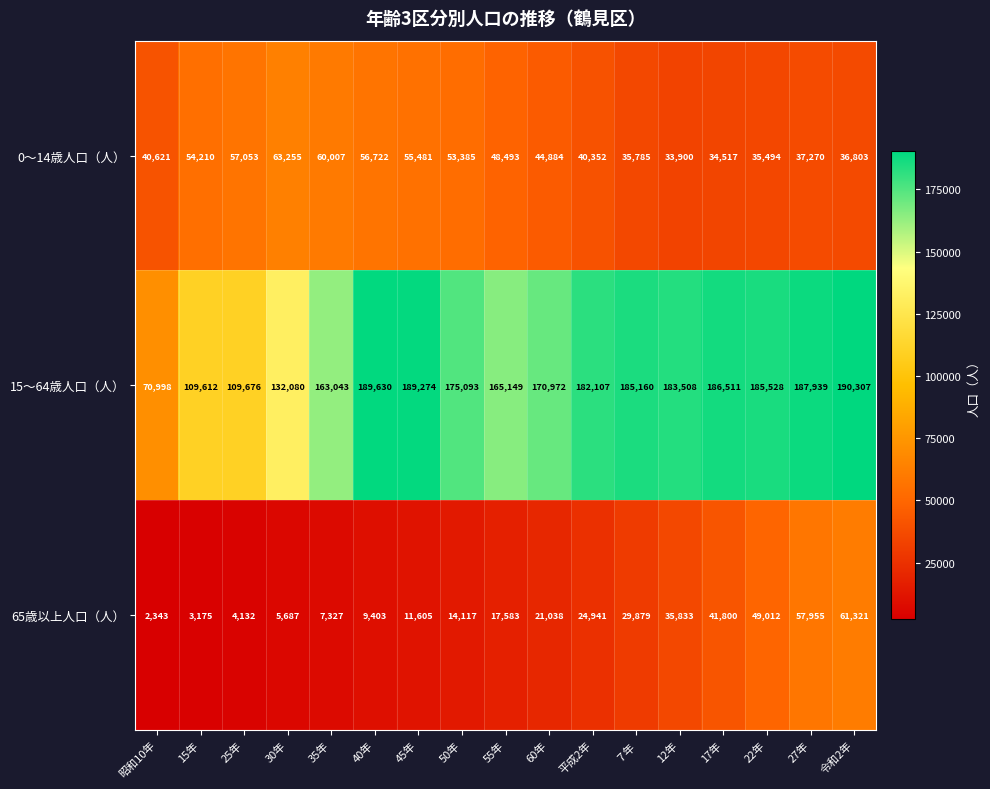

What is the difference between the maximum and minimum values in the 0～14歳人口（人） series?

29355